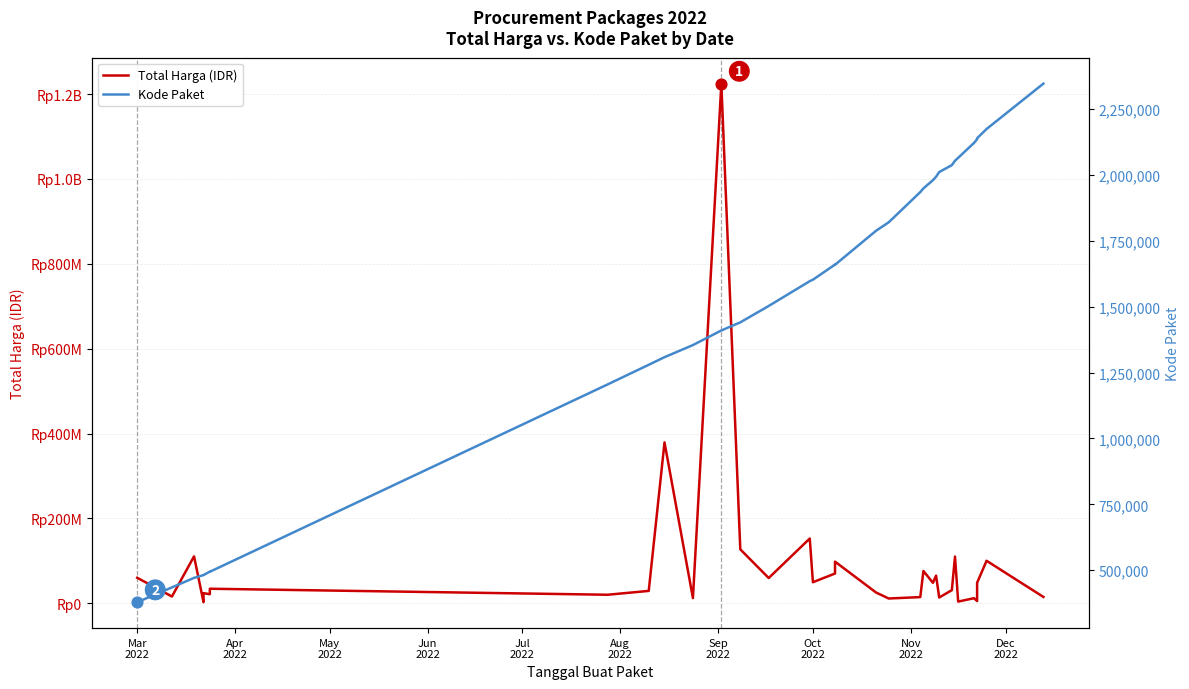

Is the value of Kode Paket at 31 greater than the value of Total Harga (IDR) at 20?

No